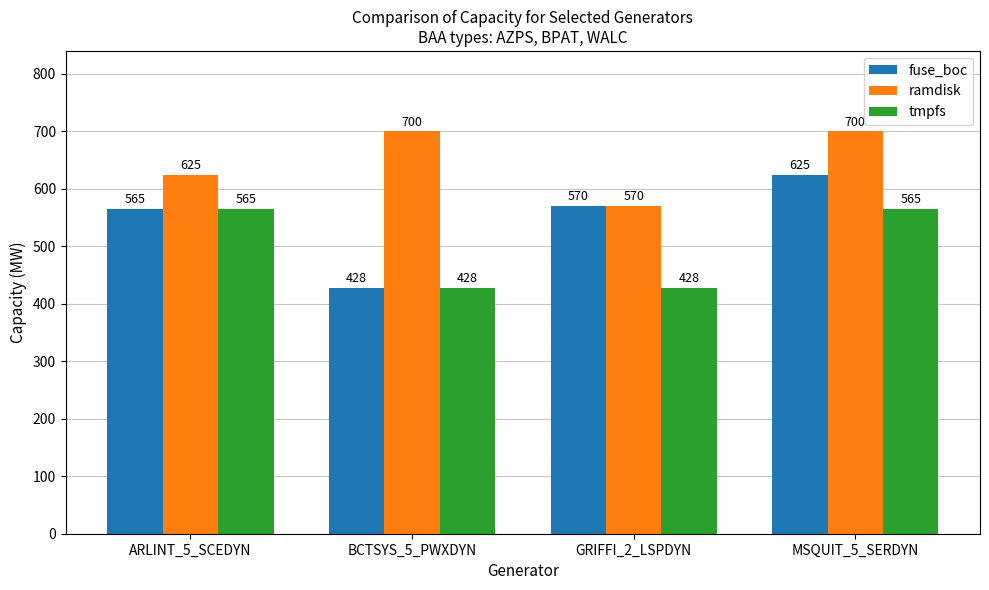

What is the maximum value shown in the chart?

700